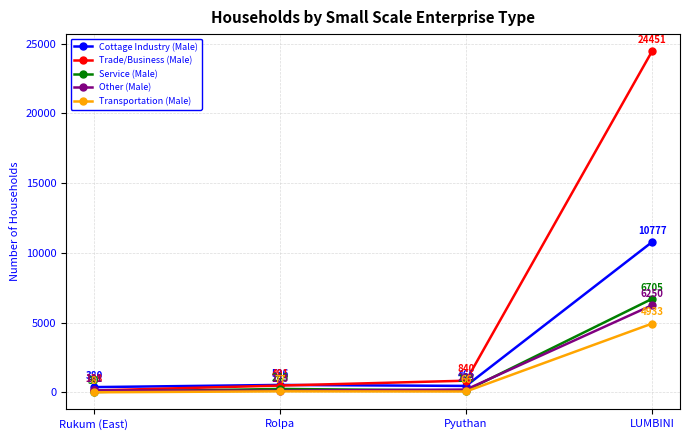

What is the label of the 2nd point from the right?

Pyuthan